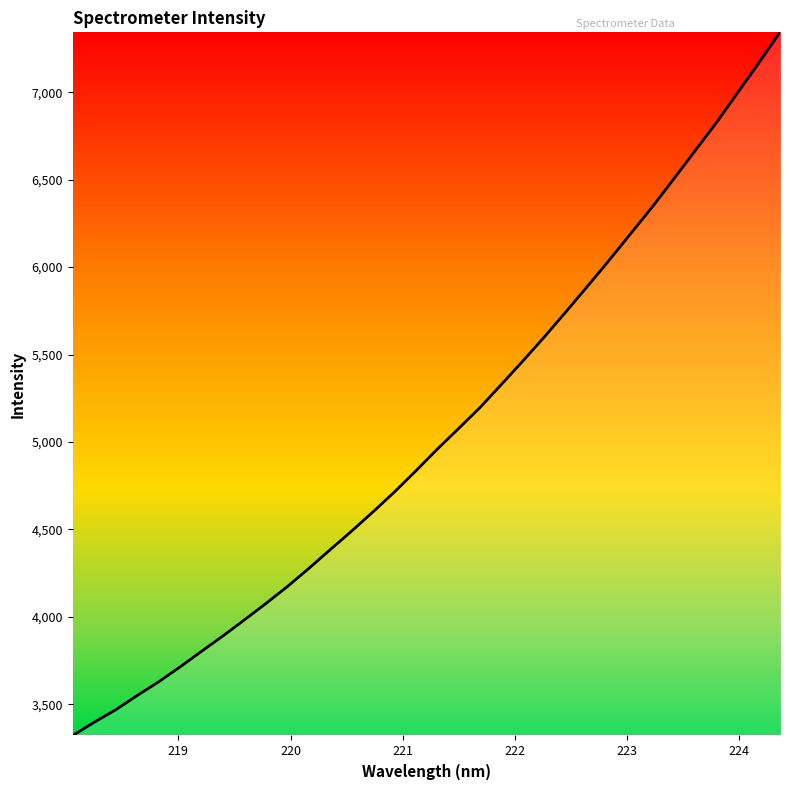

What is the difference between the maximum and minimum values?

4020.9